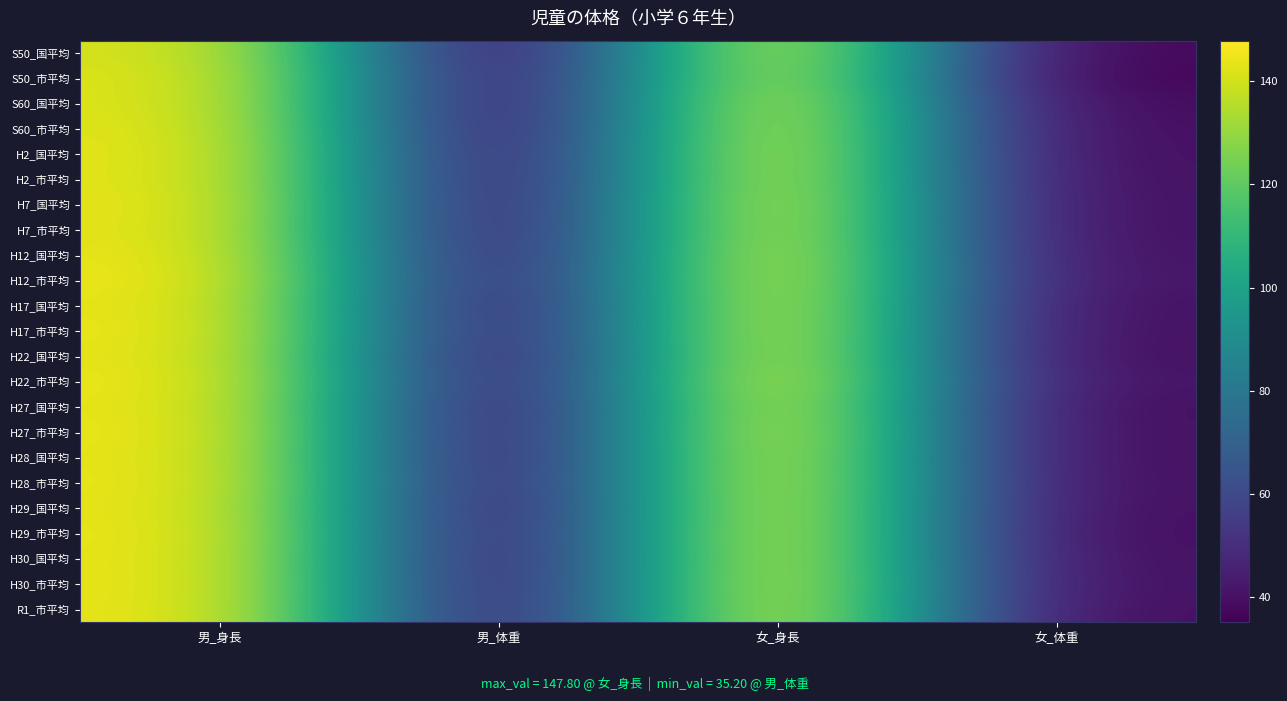

Which label corresponds to the largest value in the chart?

女_身長